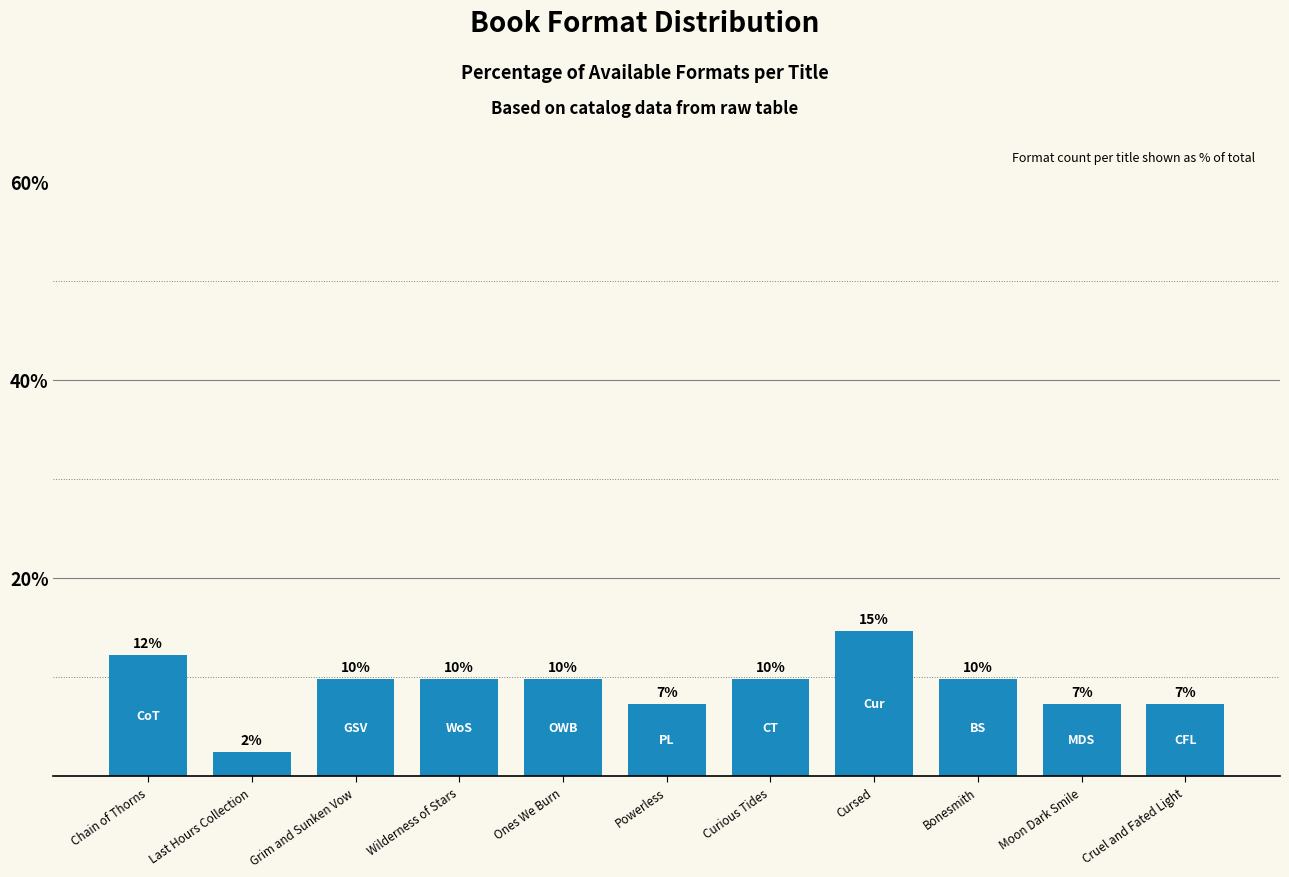

How many bars are there in total?

11